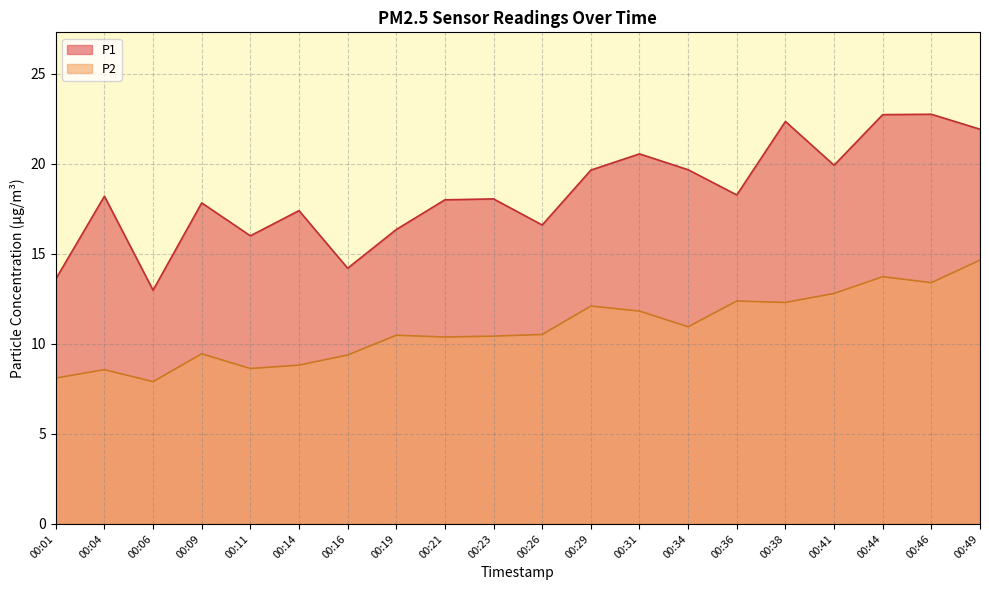

Which category has the highest value across all series?

00:46